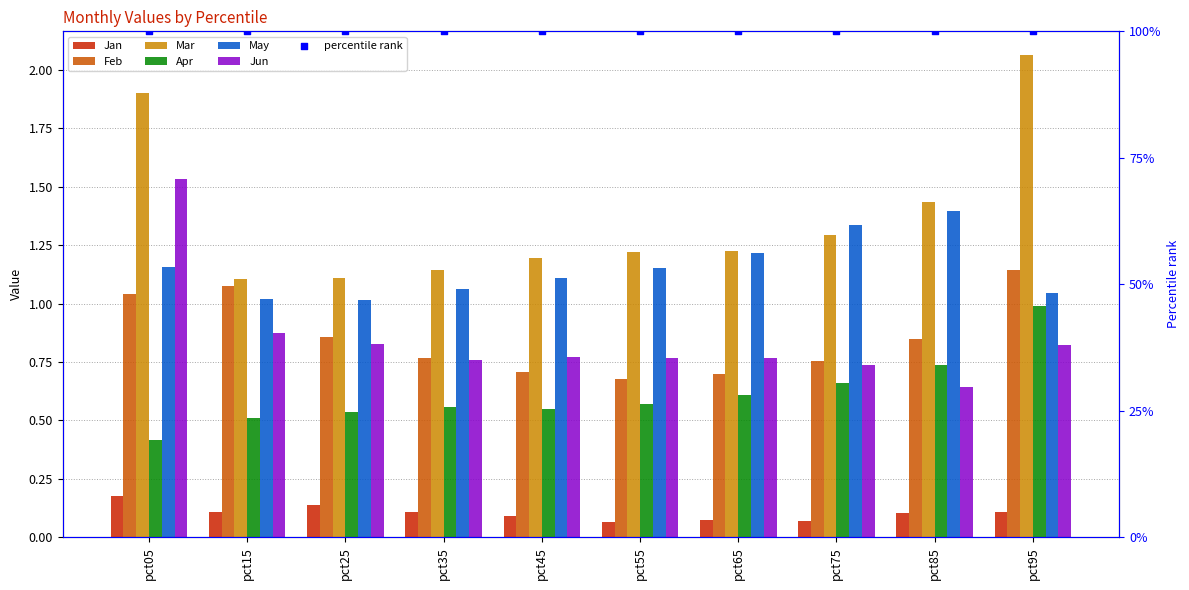

Which series has the widest spread of Y values?

Mar